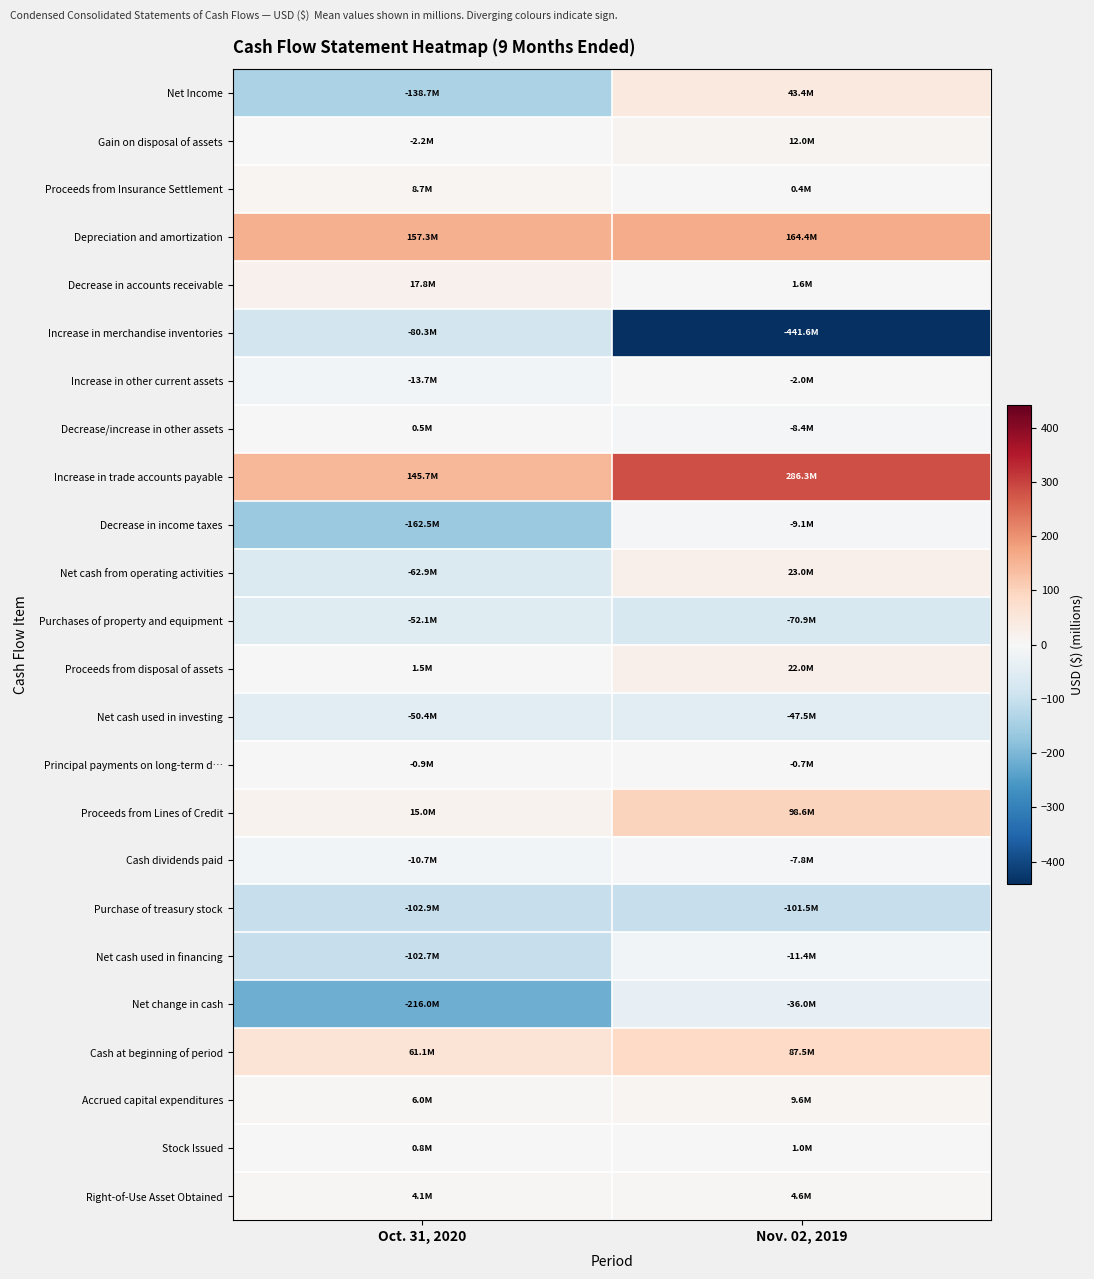

Which has a higher value, Nov. 02, 2019 or Oct. 31, 2020?

Nov. 02, 2019